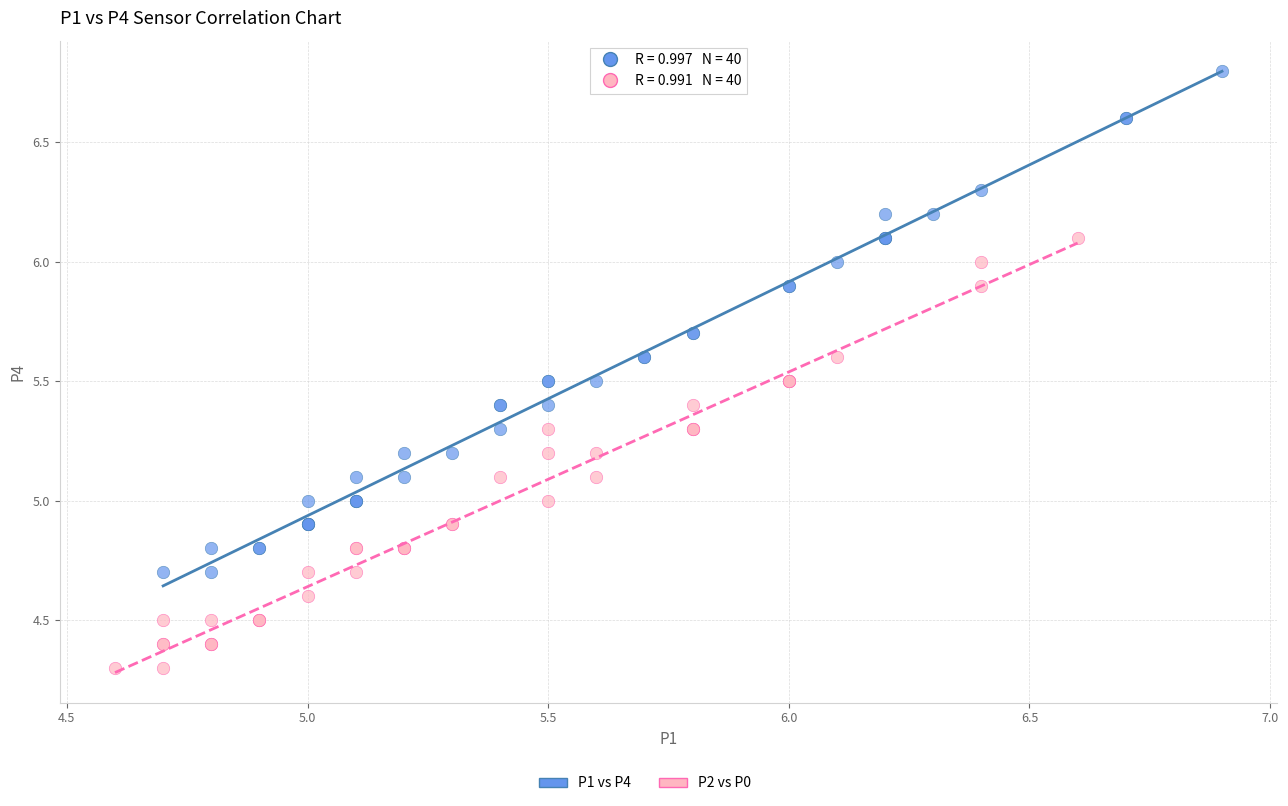

Which series has the widest spread of Y values?

P1 vs P4